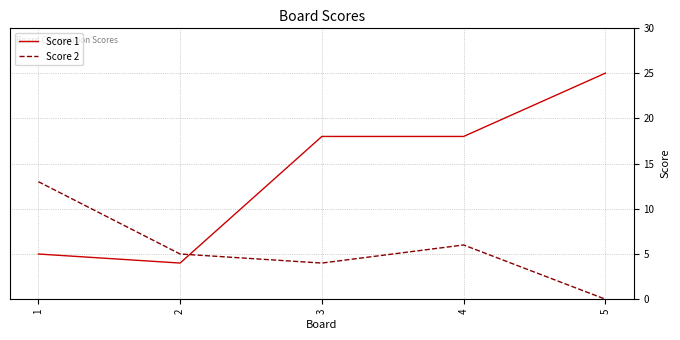

Reading left to right, what are all the values shown in this chart?

Score 1: 1=5	2=4	3=18	4=18	5=25
Score 2: 1=13	2=5	3=4	4=6	5=0